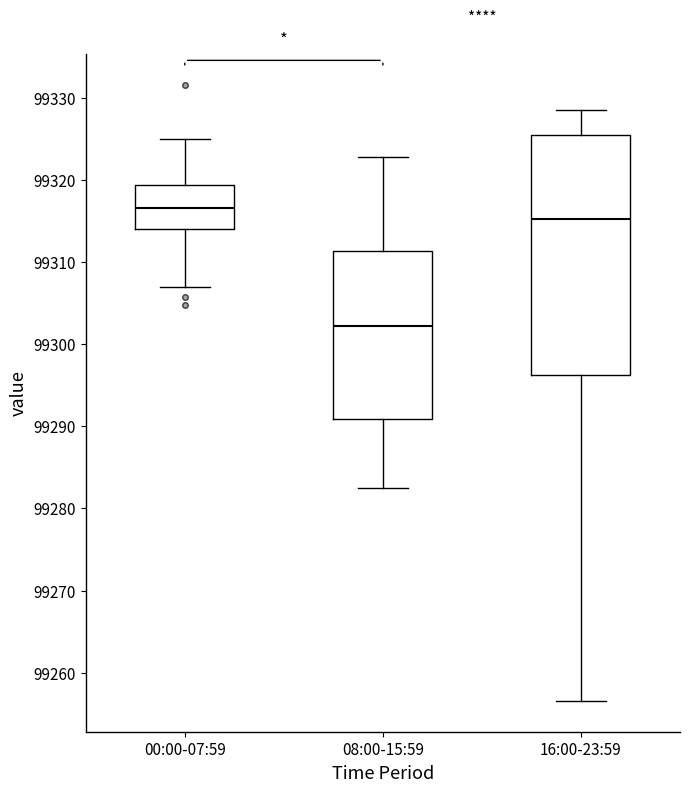

Reading left to right, read every box against the y-axis: the position of its median line, the range the box covers, and the ends of its whiskers. The values are not printed on the chart, so give them approximately, as read against the axis.

00:00-07:59: median 99317, box 99314 to 99319, whiskers 99307 to 99325
08:00-15:59: median 99302, box 99291 to 99311, whiskers 99282 to 99323
16:00-23:59: median 99315, box 99296 to 99325, whiskers 99257 to 99329